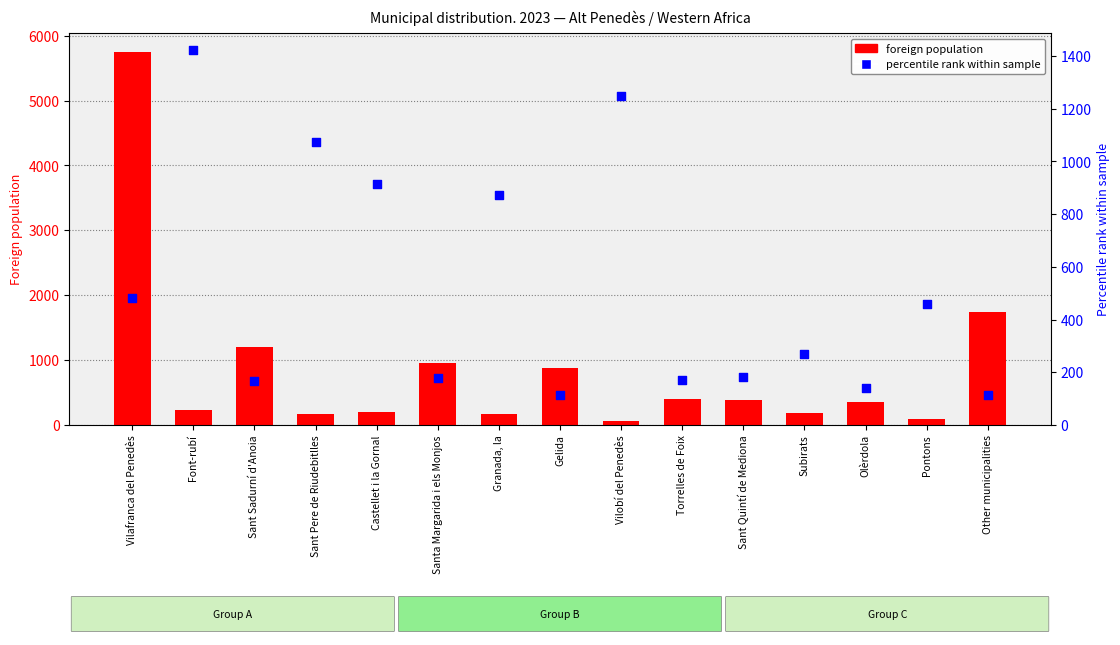

Is the value of percentile rank within sample at Castellet i la Gornal greater than the value of foreign population at Granada, la?

Yes